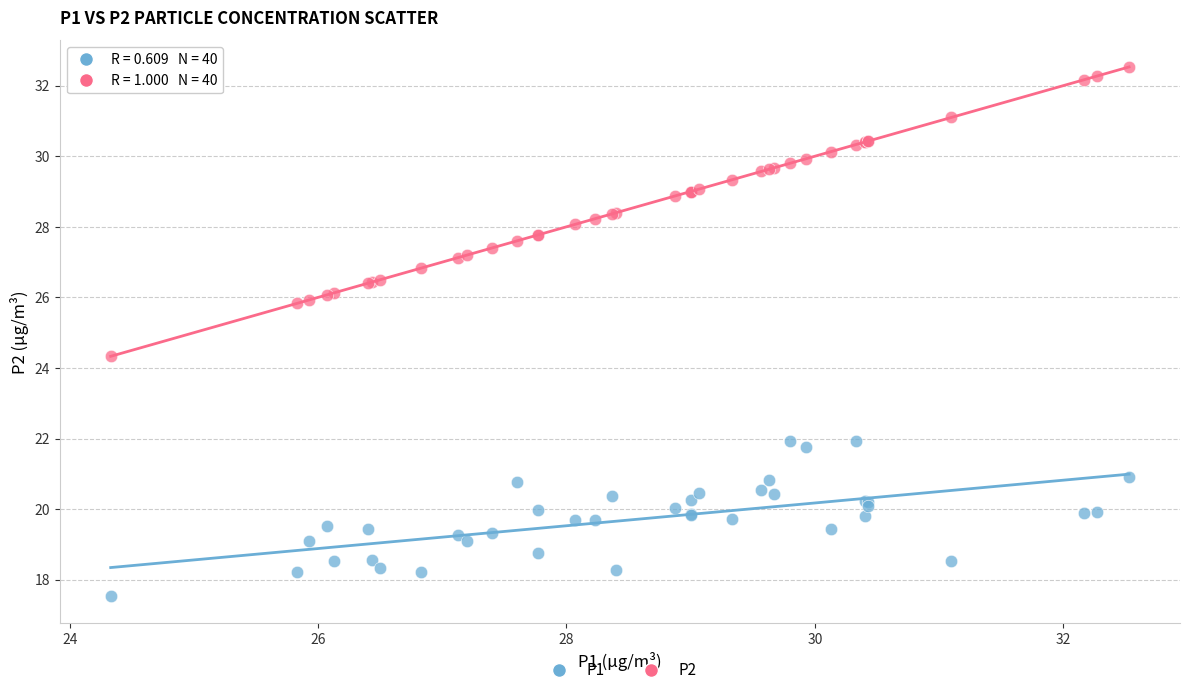

What is the X range (max minus min) for the scatter plot?

8.2